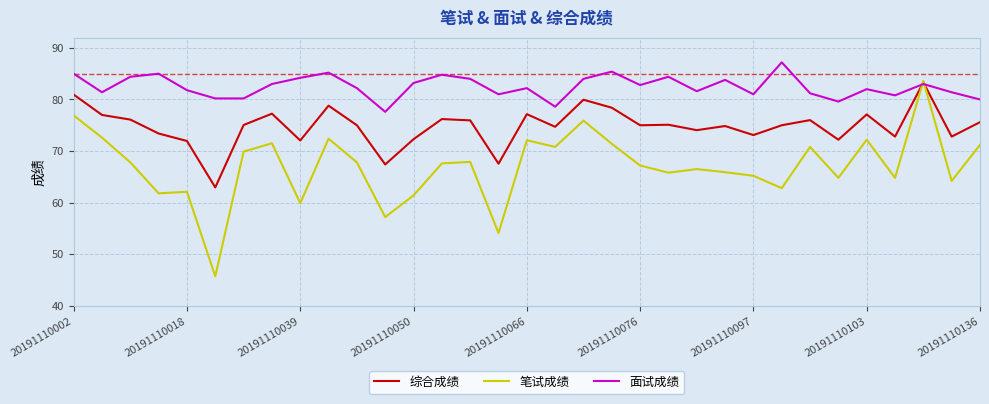

Rank the series by their average value, from highest to lowest.

面试成绩, 综合成绩, 笔试成绩